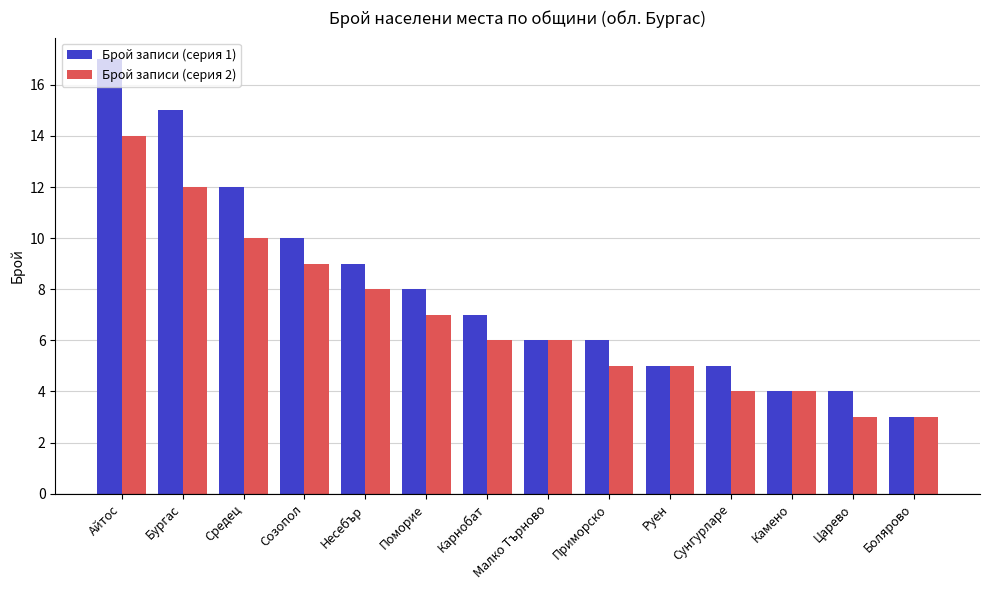

The Брой записи (серия 2) series shows 8 at Малко Търново. True or false?

False